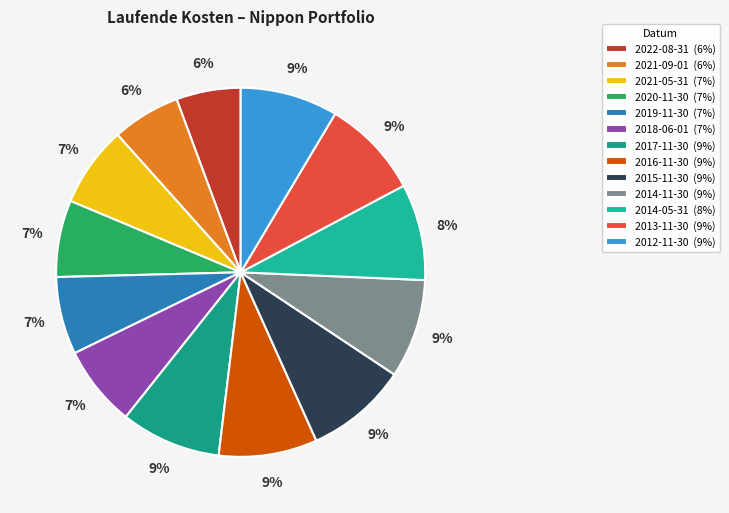

The 2012-11-30 slice represents 9% of the pie. True or false?

True